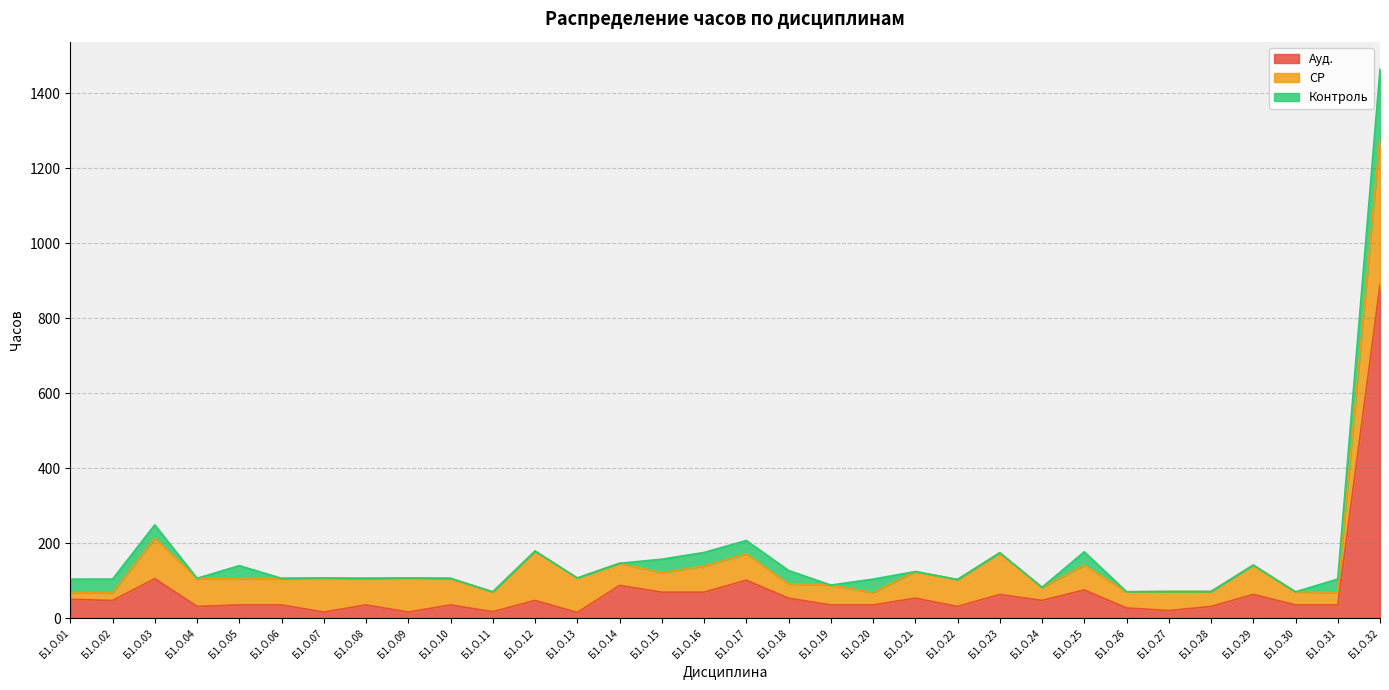

How many lines are shown in the chart?

3